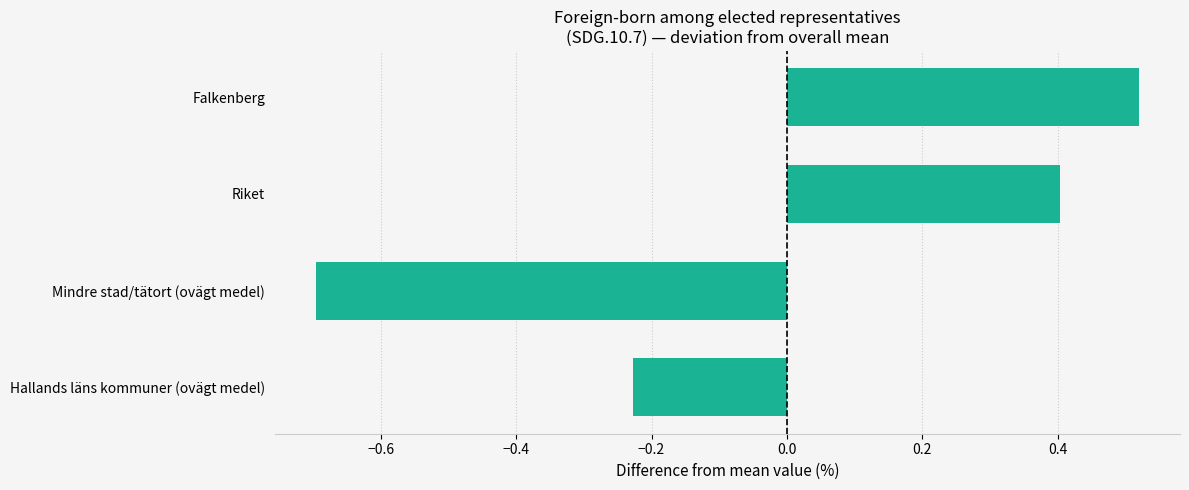

At which label is the value closest to 0?

Hallands läns kommuner (ovägt medel)